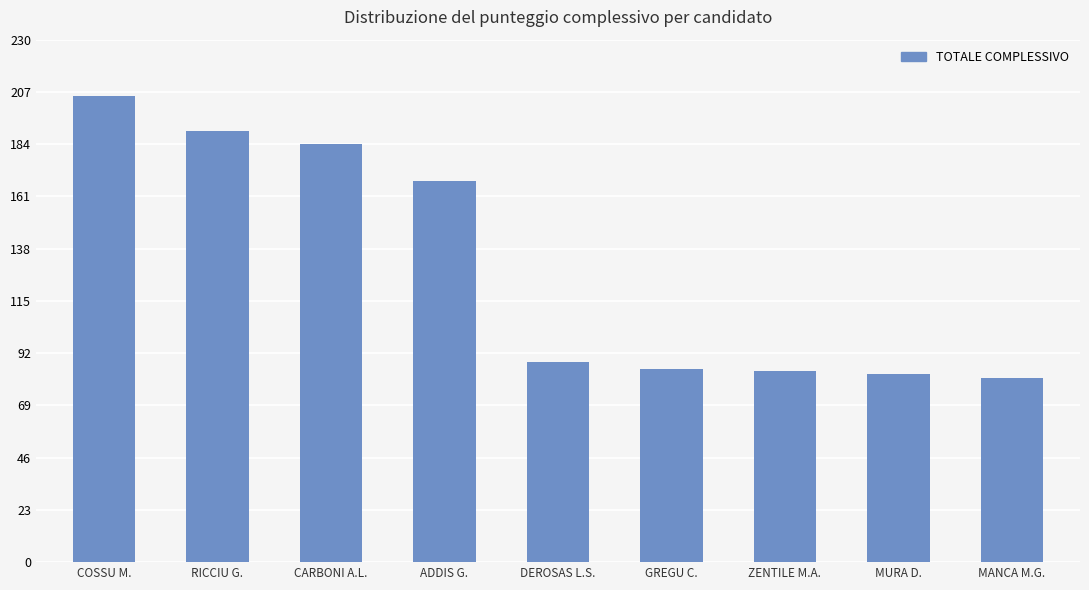

How many data points are less than 88?

4